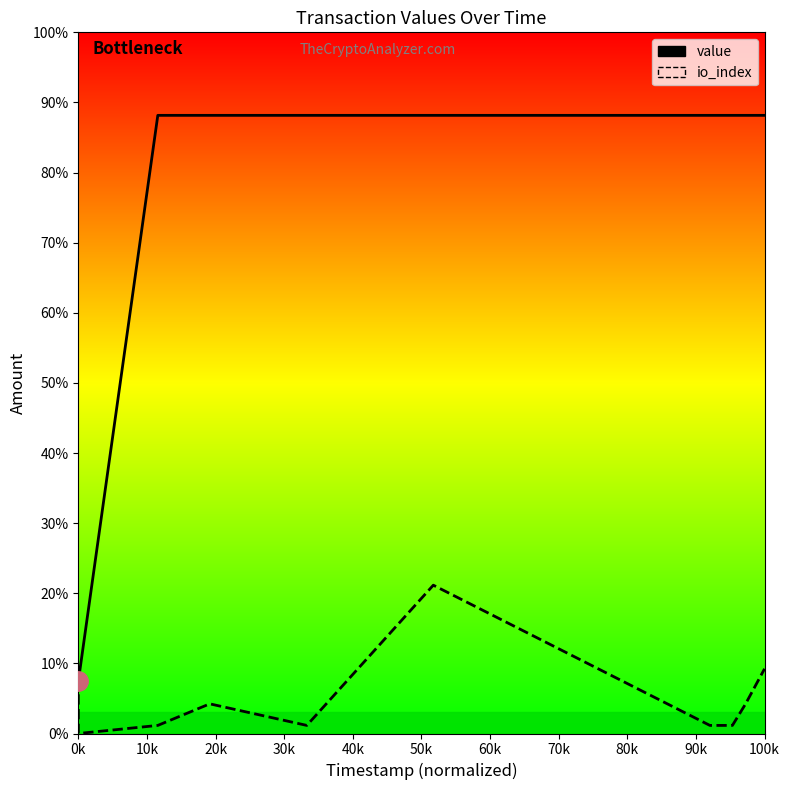

Which series has the largest total across all categories?

value